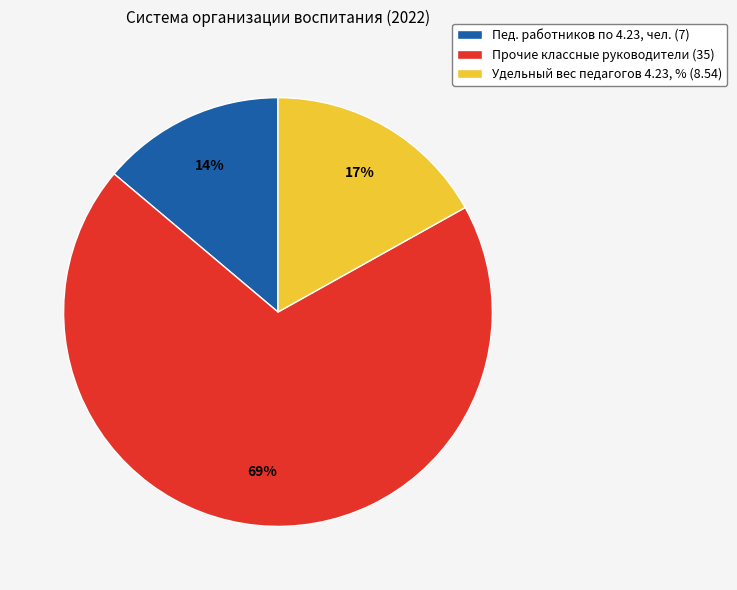

Combined, do Прочие классные руководители (35) and Пед. работников по 4.23, чел. (7) account for over 50%?

Yes